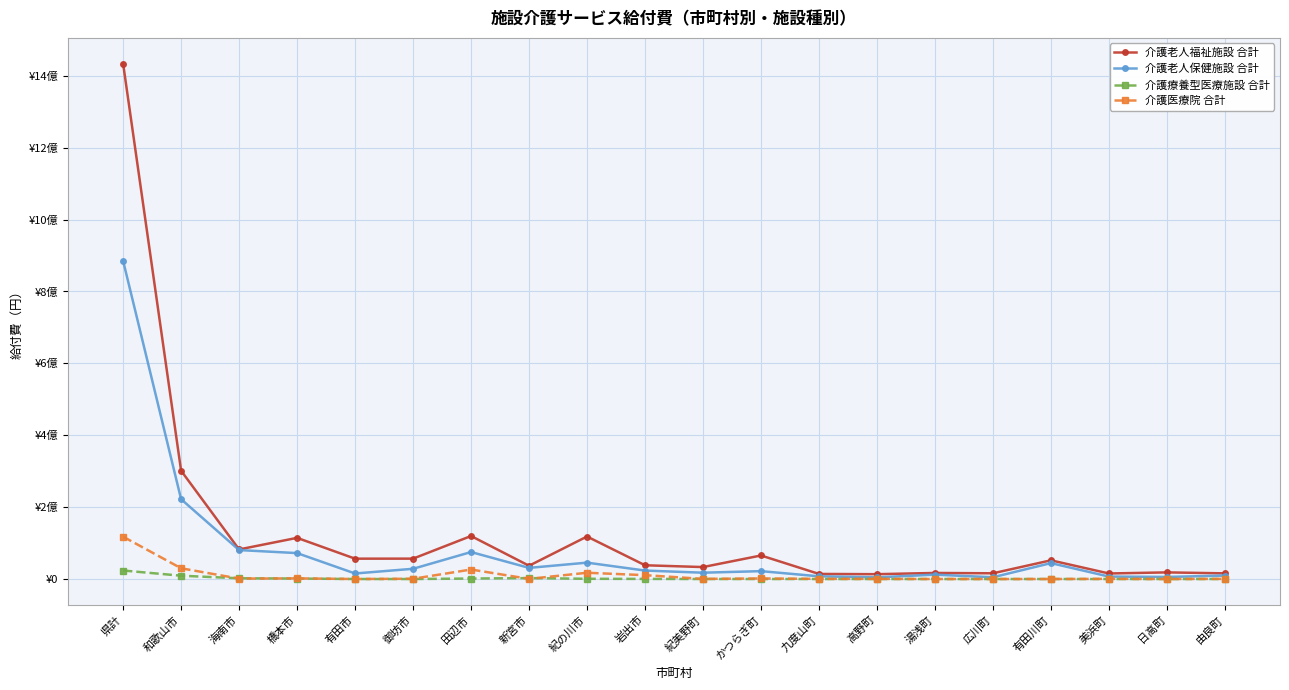

What are all the series names shown in the legend?

介護老人福祉施設 合計, 介護老人保健施設 合計, 介護療養型医療施設 合計, 介護医療院 合計